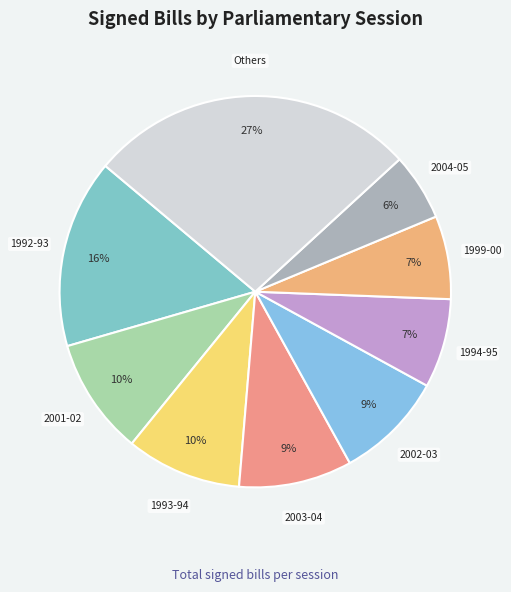

How many slices are in this pie chart?

9